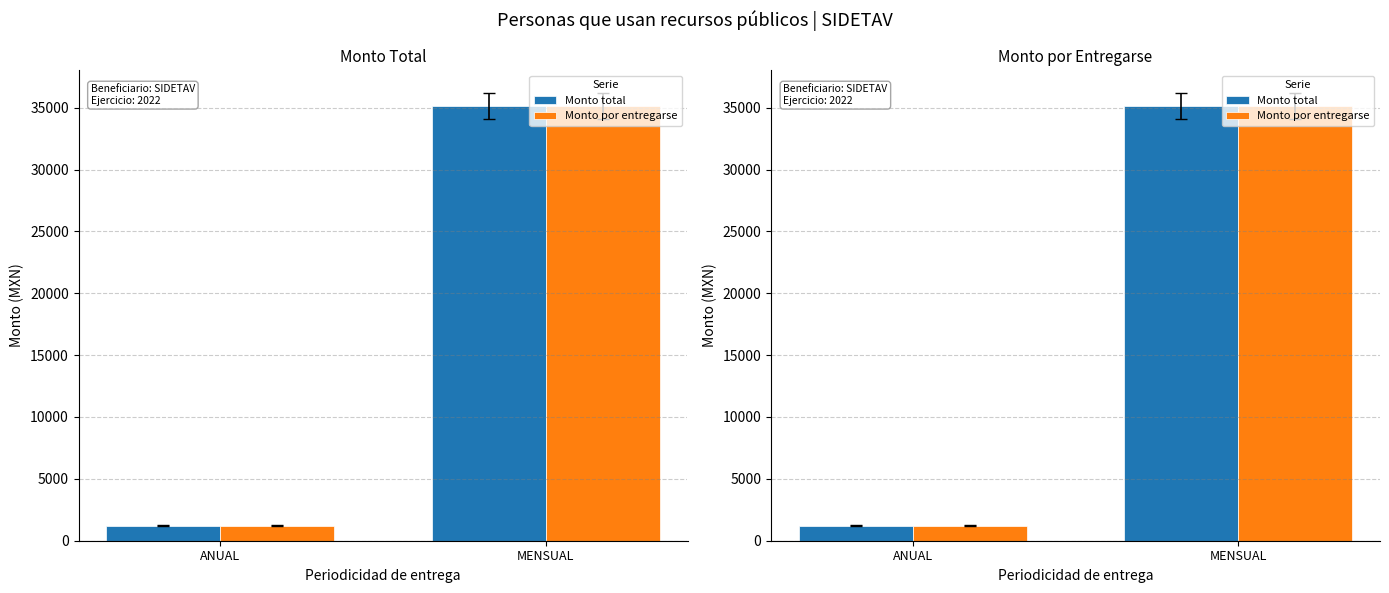

What is the sum of the Monto por entregarse values at ANUAL and MENSUAL?

36360